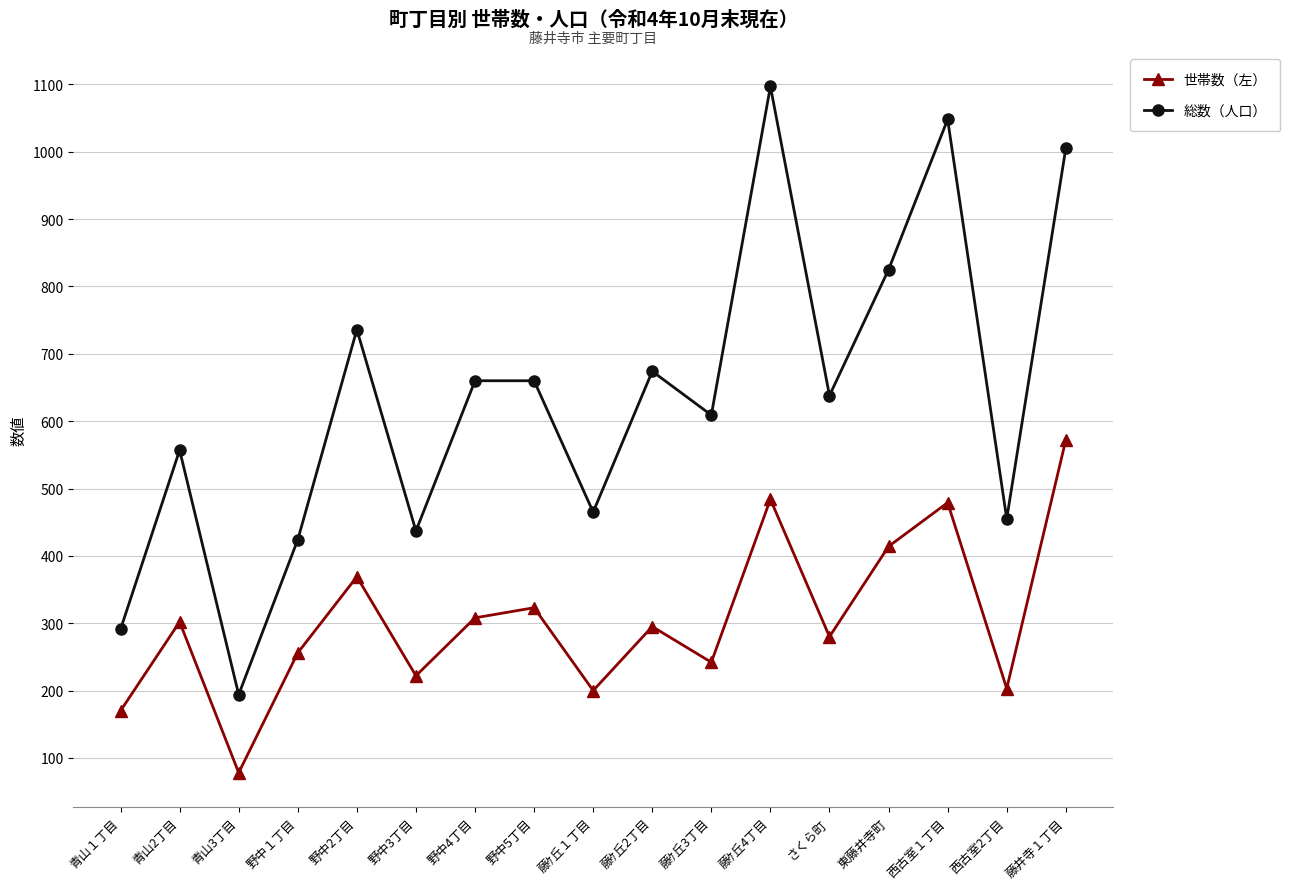

Does the chart have visible grid lines?

Yes